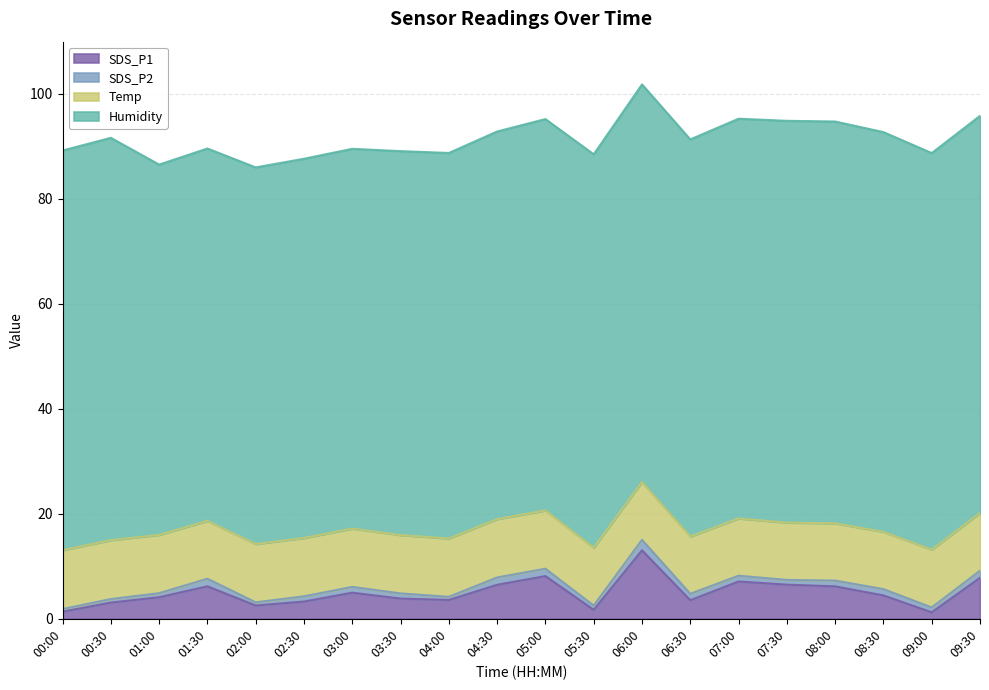

How many data points in Humidity are less than 75?

10